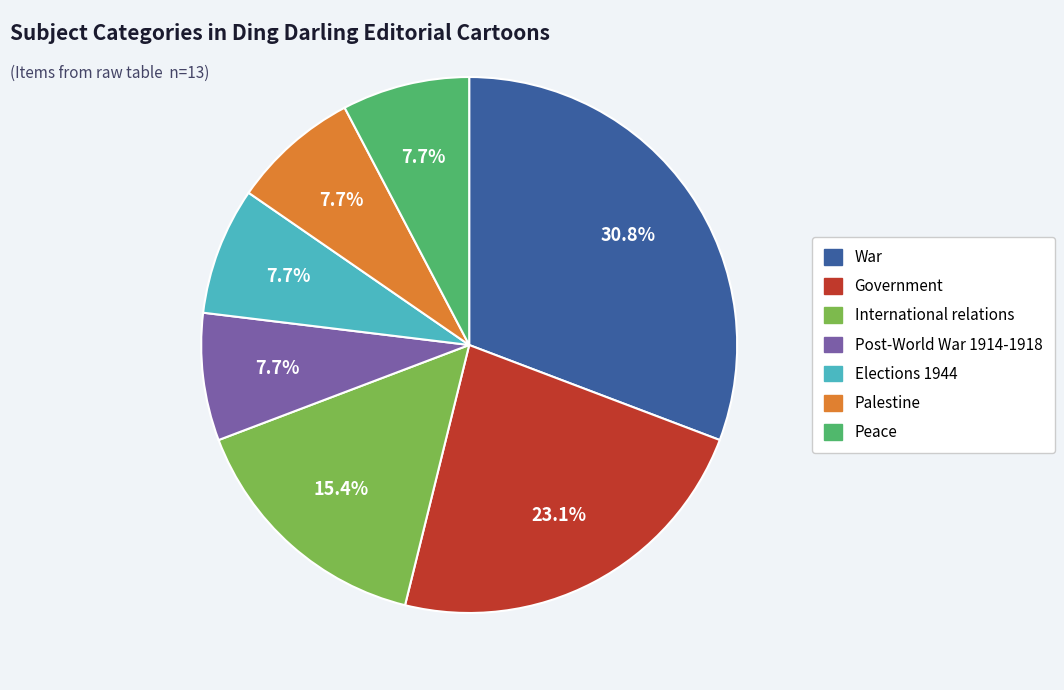

What is the ratio of the value at Government to the value at War?

0.8